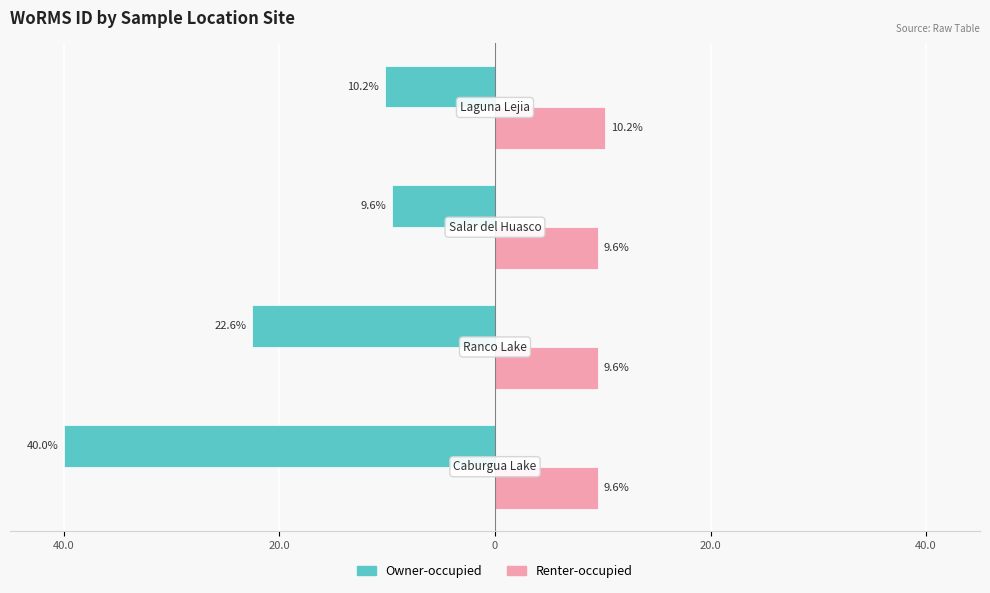

What are all the series names shown in the legend?

Owner-occupied, Renter-occupied